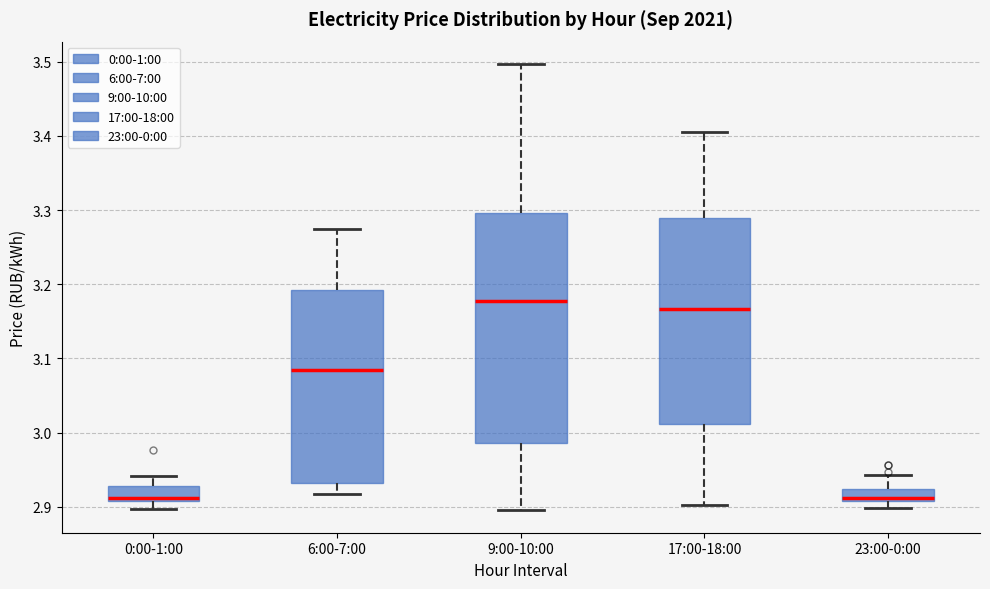

Which box's median line is the highest?

9:00-10:00